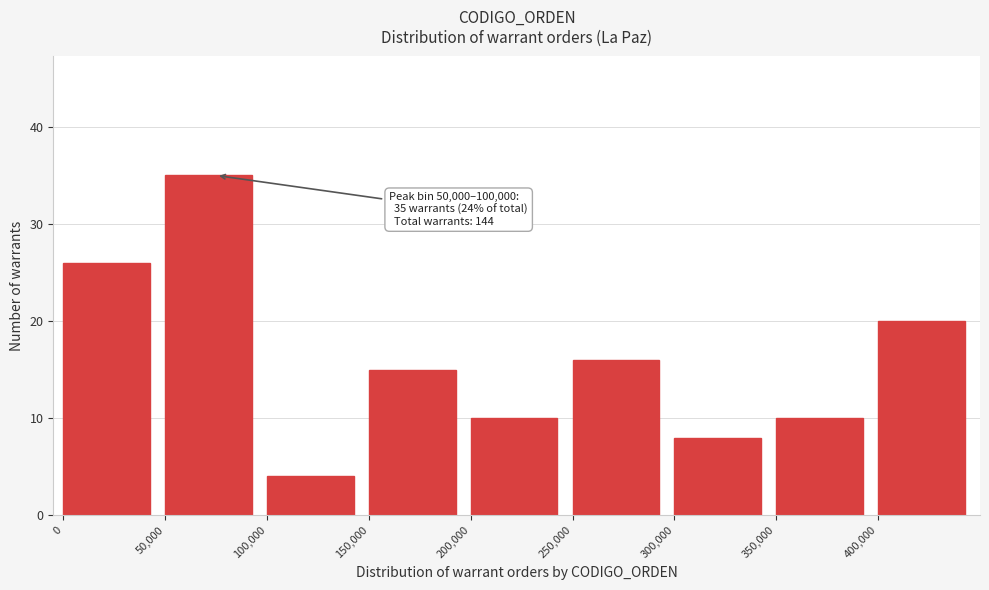

Which range on the x-axis has the tallest bar?

50000 to 100000